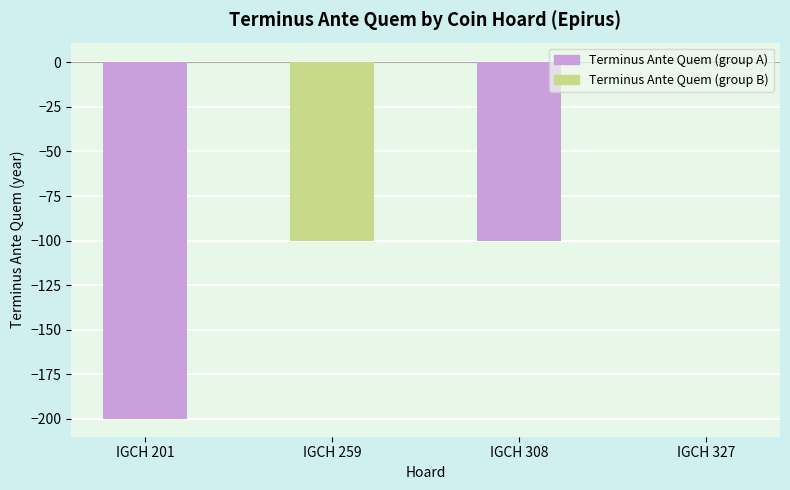

What is the minimum value shown in the chart?

-200